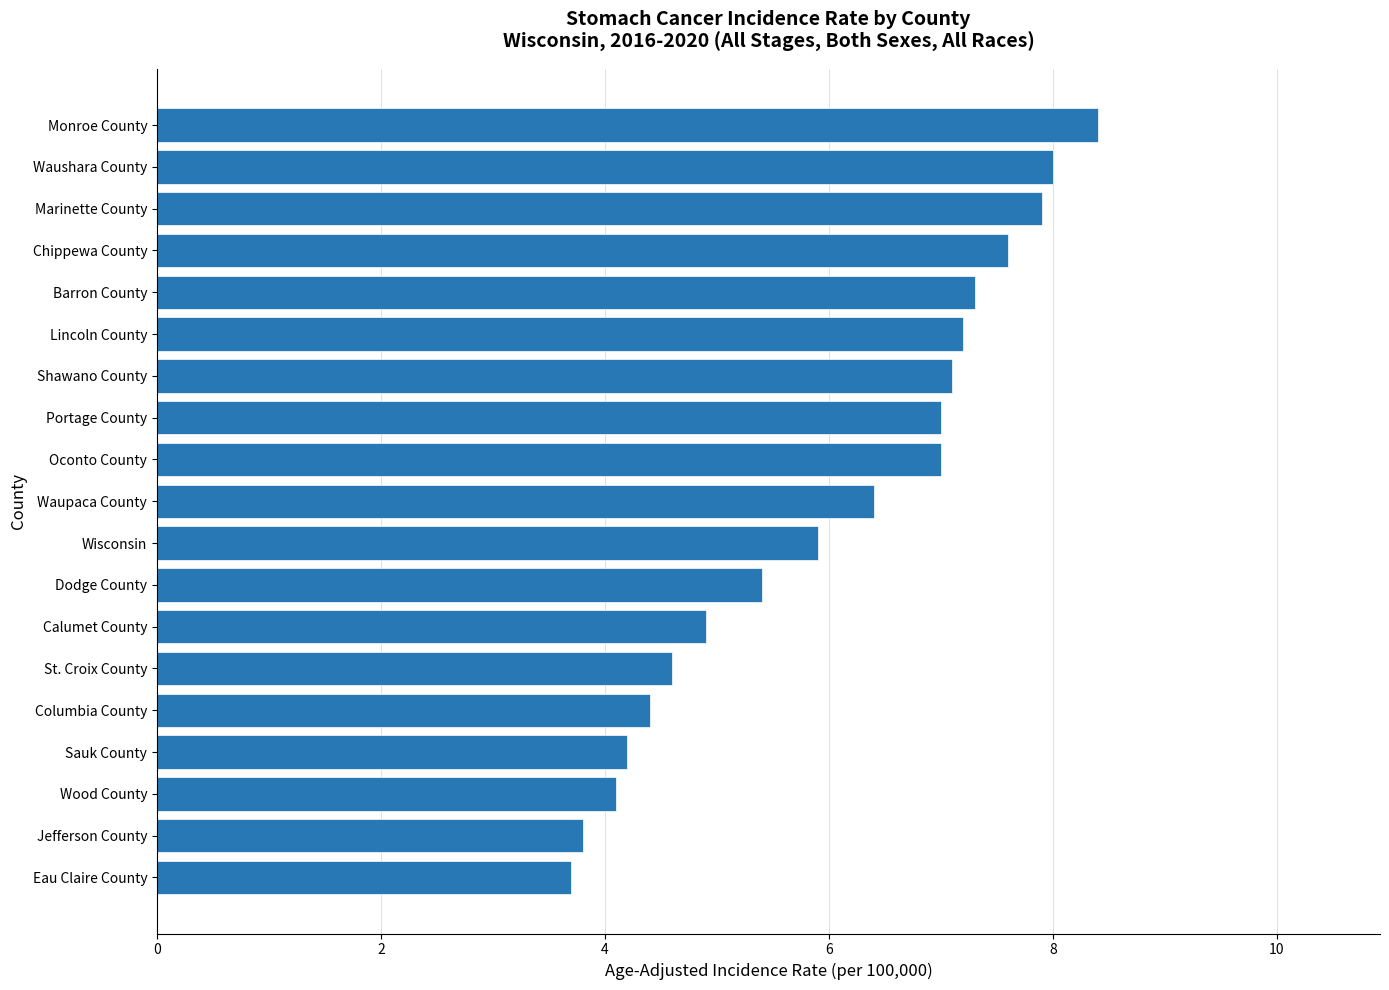

What is the smallest value displayed?

3.7